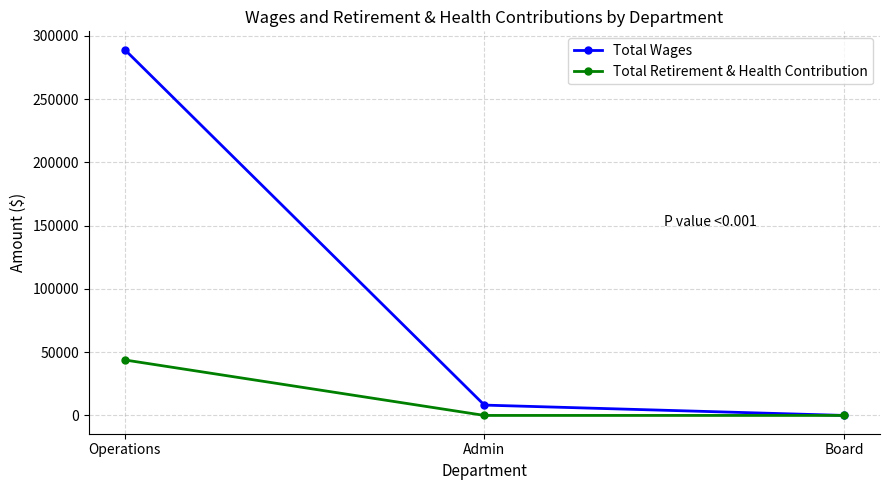

True or false: Total Retirement & Health Contribution has a value of 63616 at Operations.

False